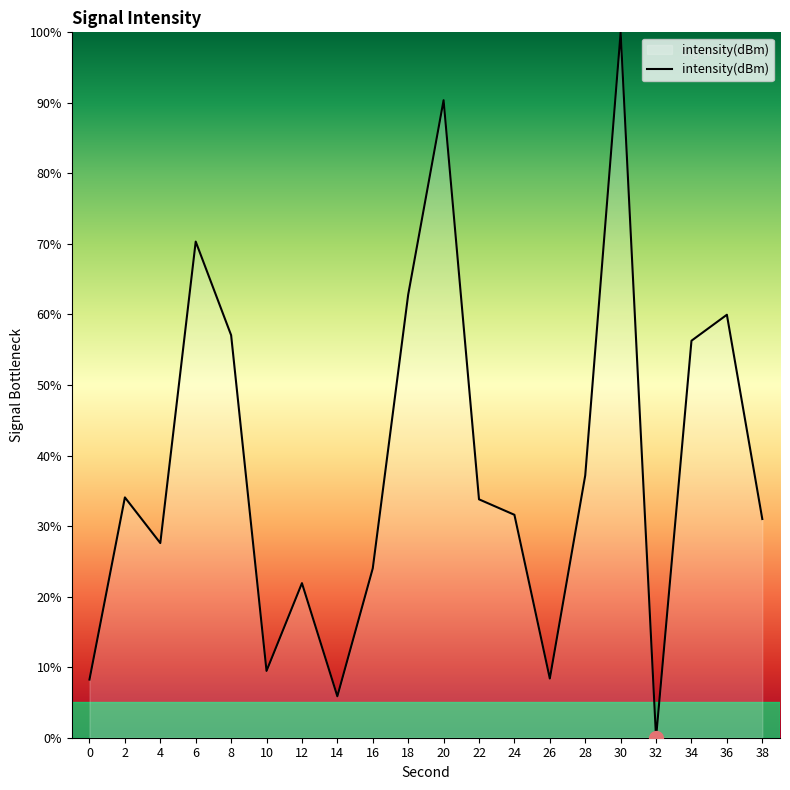

The value at 34 is 98.6. True or false?

False